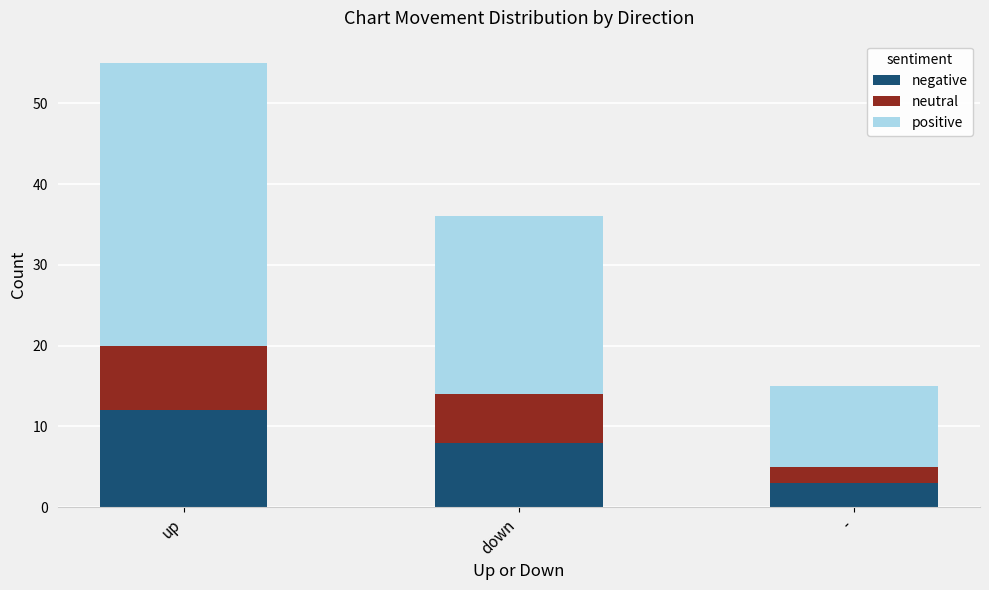

Reading right to left, what are the values for negative?

-=3	down=8	up=12